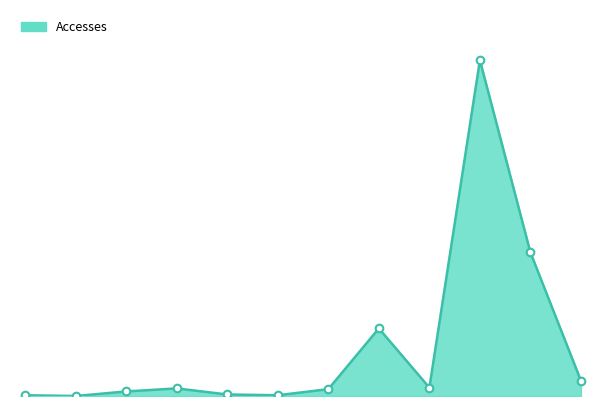

Is this an area chart (filled region under the line)?

Yes